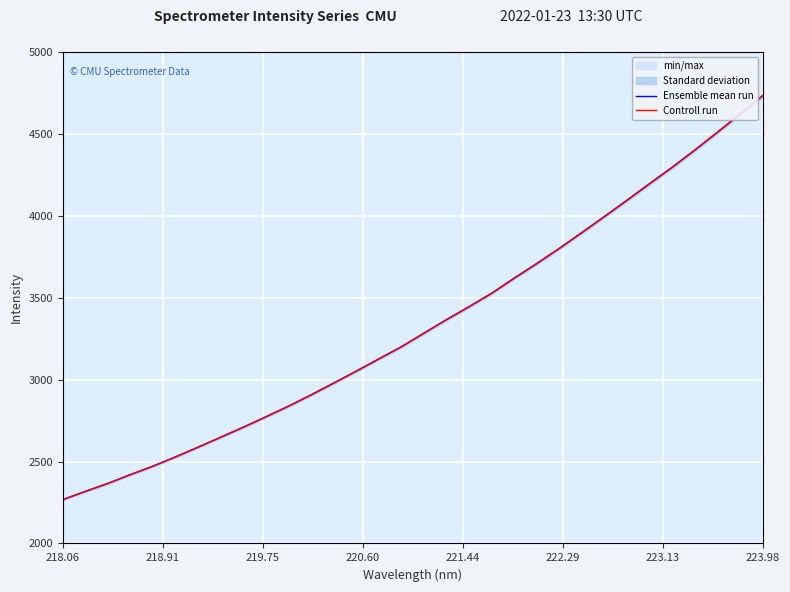

What is the lowest value of the Controll run series?

2268.6